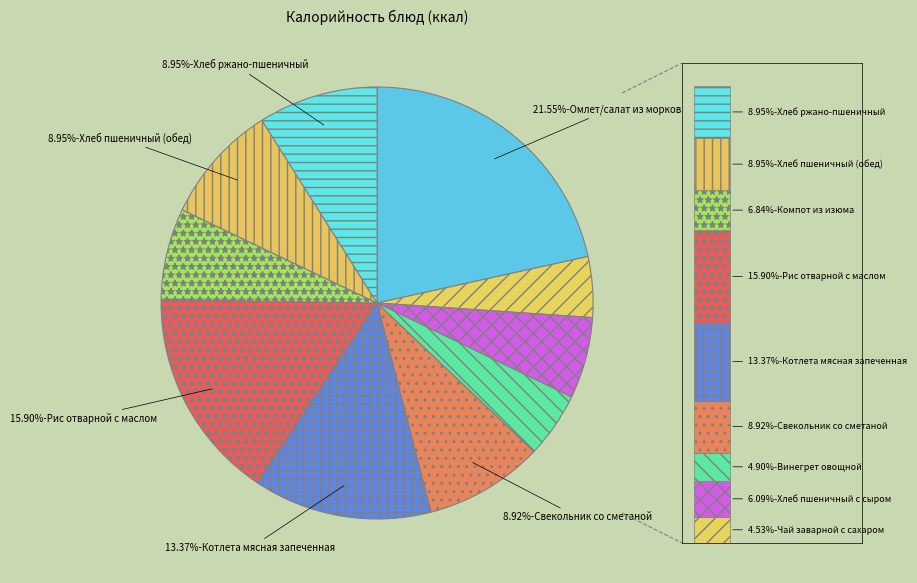

Which category has the smallest portion of the pie?

Чай заварной с сахаром